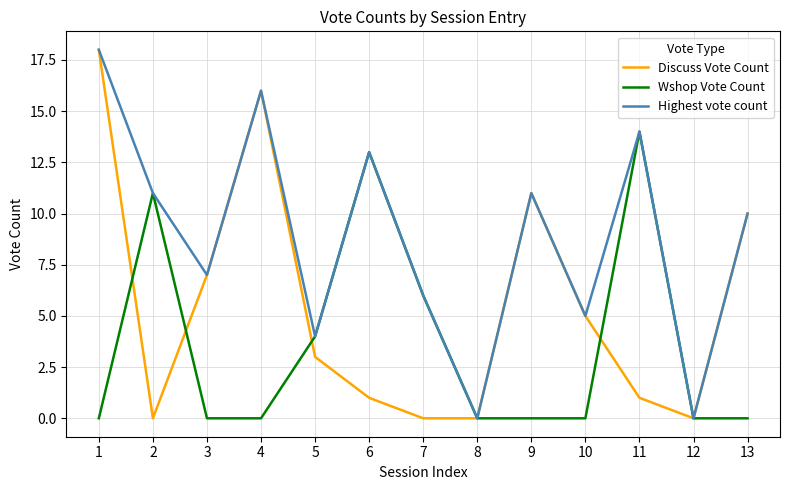

How many categories are shown in the chart?

13